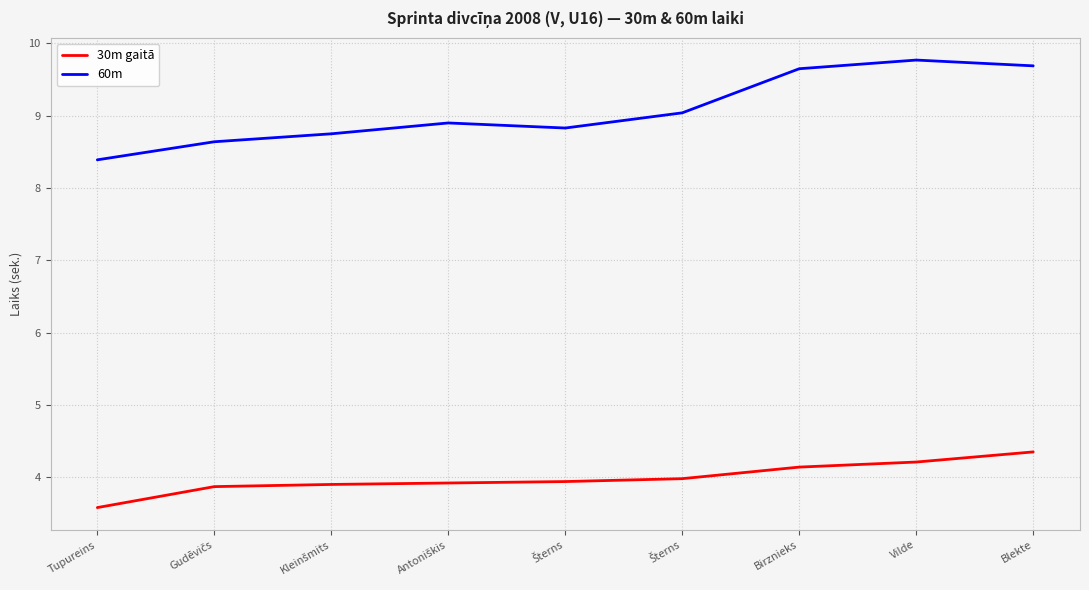

How many distinct data groups are displayed?

2